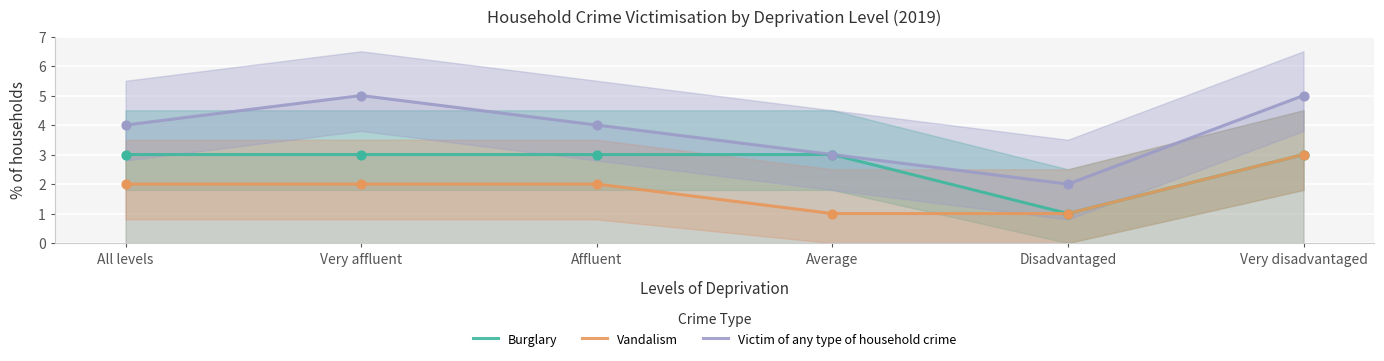

Which series contains the lowest Y value?

Burglary